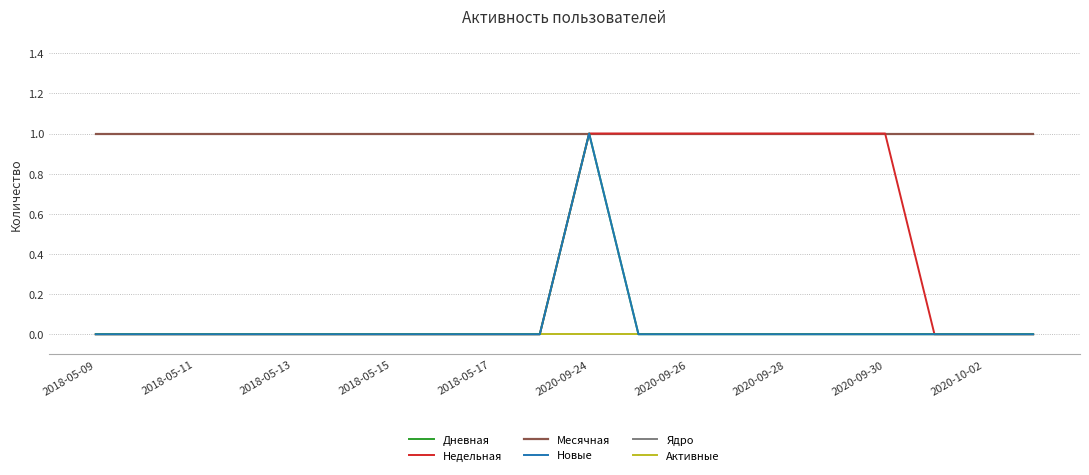

True or false: Новые and Ядро cross at least once.

False